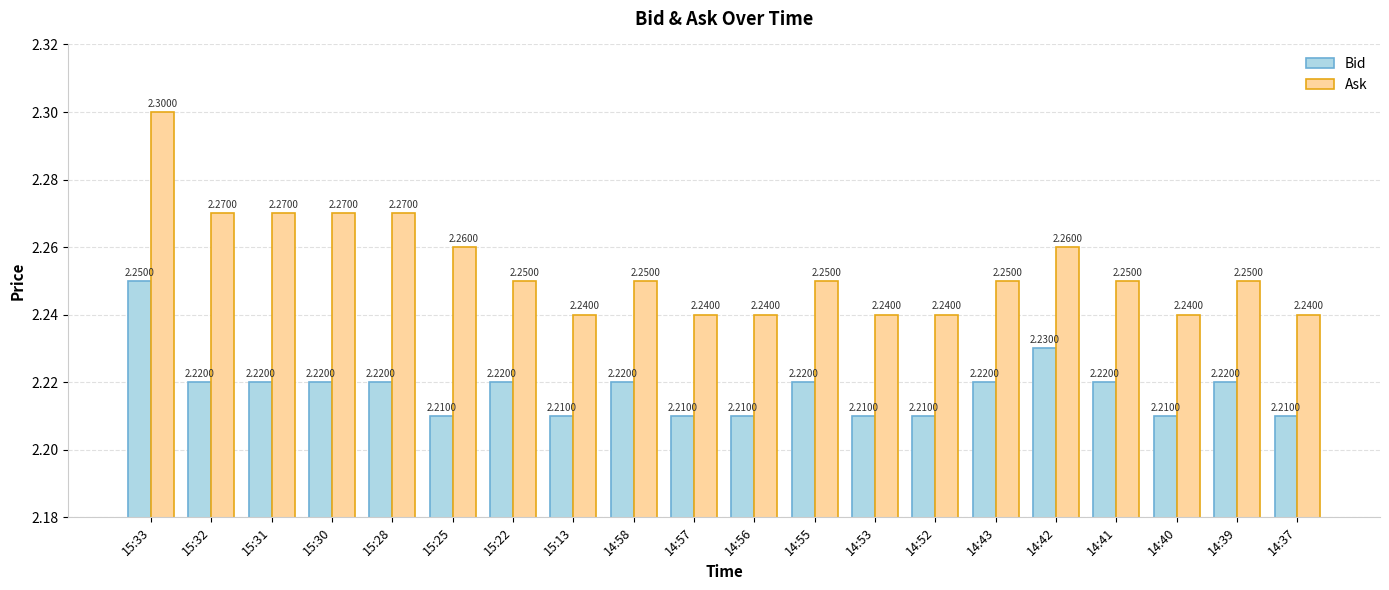

At which category is the sum across all series the highest?

15:33